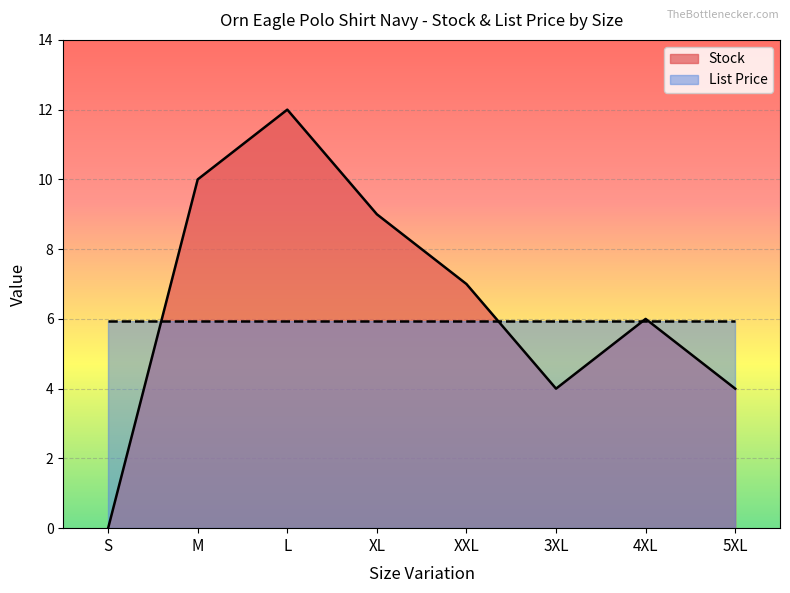

True or false: the data shows 10 at M.

True